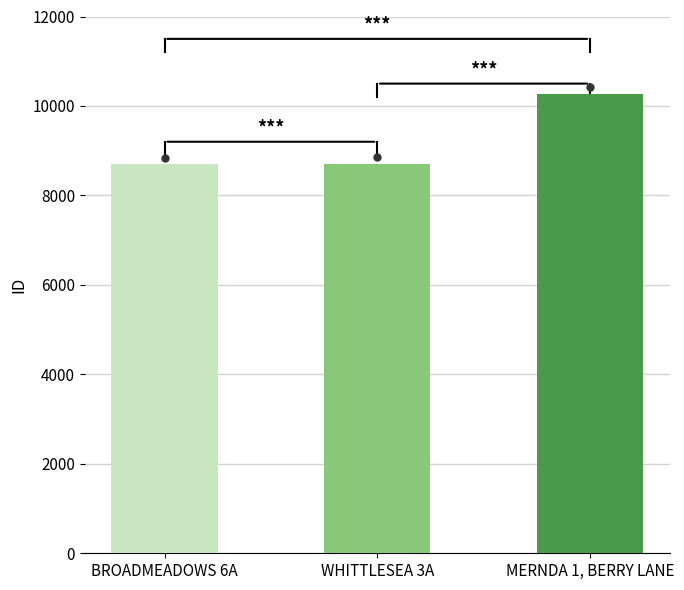

What is the difference between the values at BROADMEADOWS 6A and WHITTLESEA 3A?

20